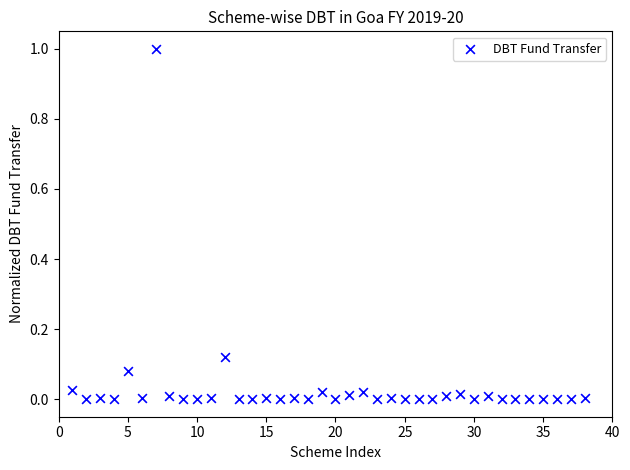

What is the range of X values (max minus min)?

37.0